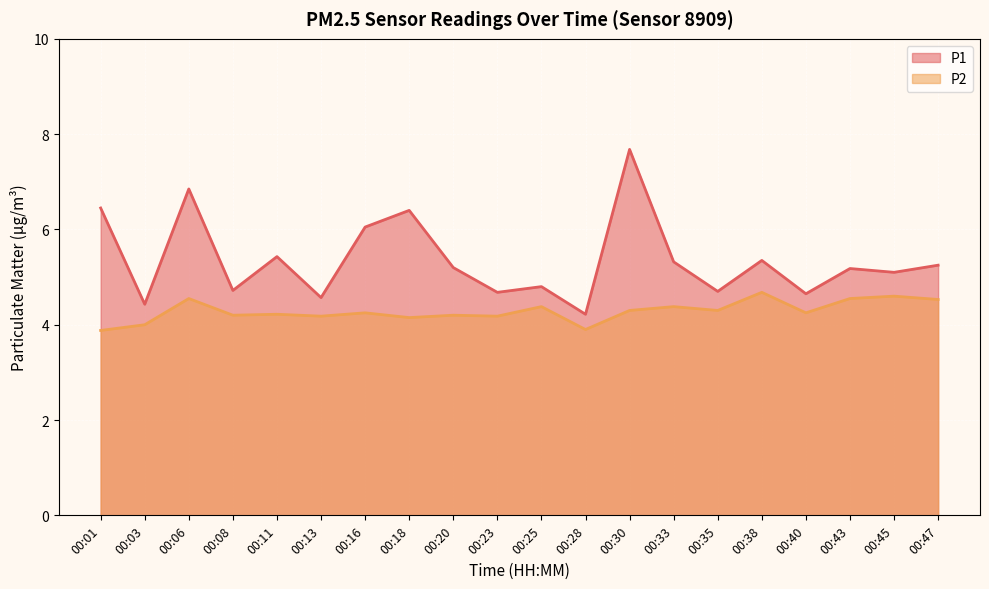

At which category is the sum across all series the highest?

00:30